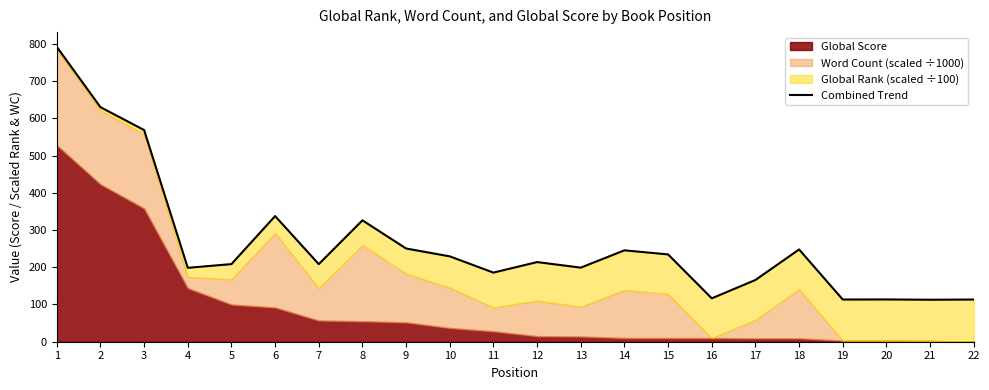

List the labels in order of value, largest first.

1, 2, 3, 6, 8, 9, 18, 14, 15, 10, 12, 5, 7, 13, 4, 11, 17, 16, 20, 22, 19, 21